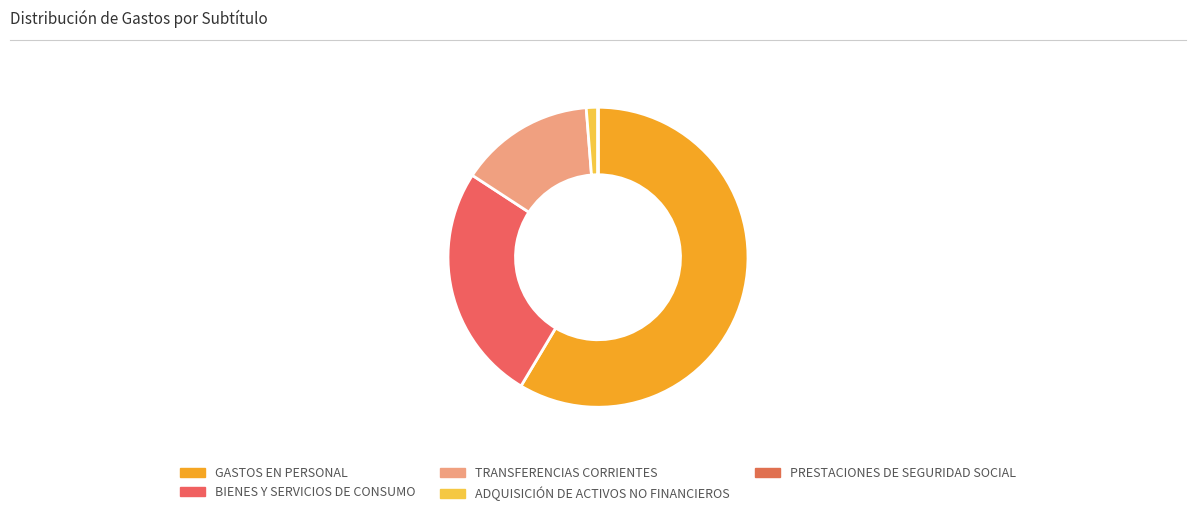

What percentage is the TRANSFERENCIAS CORRIENTES slice, to the nearest percent?

15%